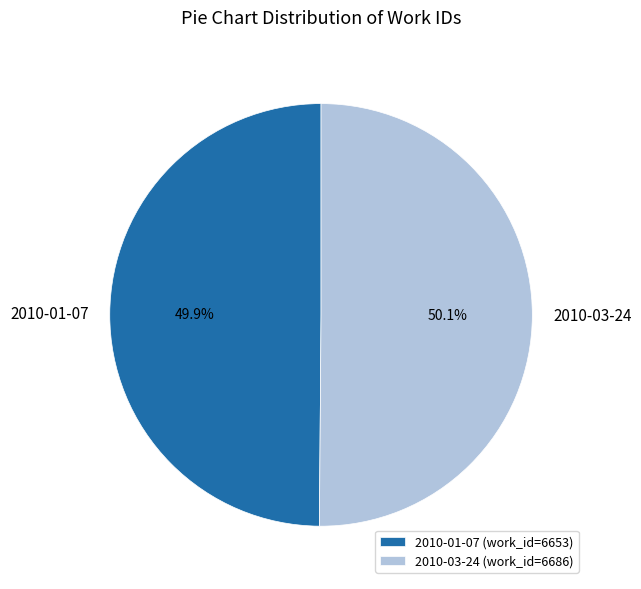

Is it true that 2010-01-07 is 50% of the pie?

True